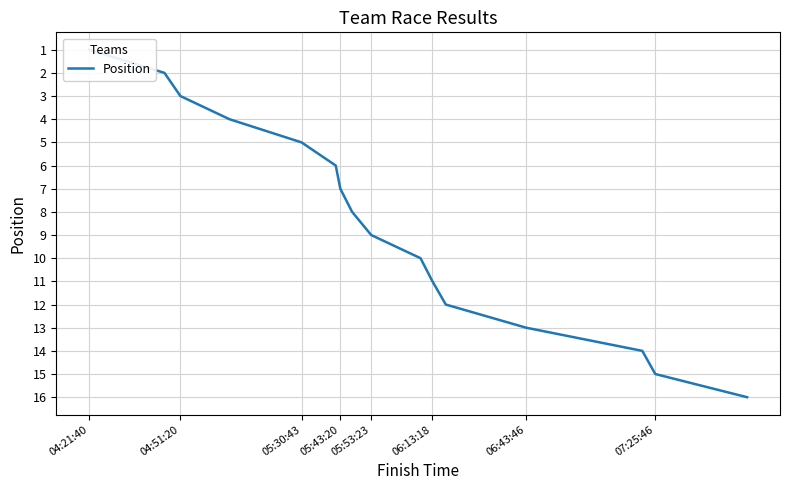

True or false: the data shows 5 at 15.

False